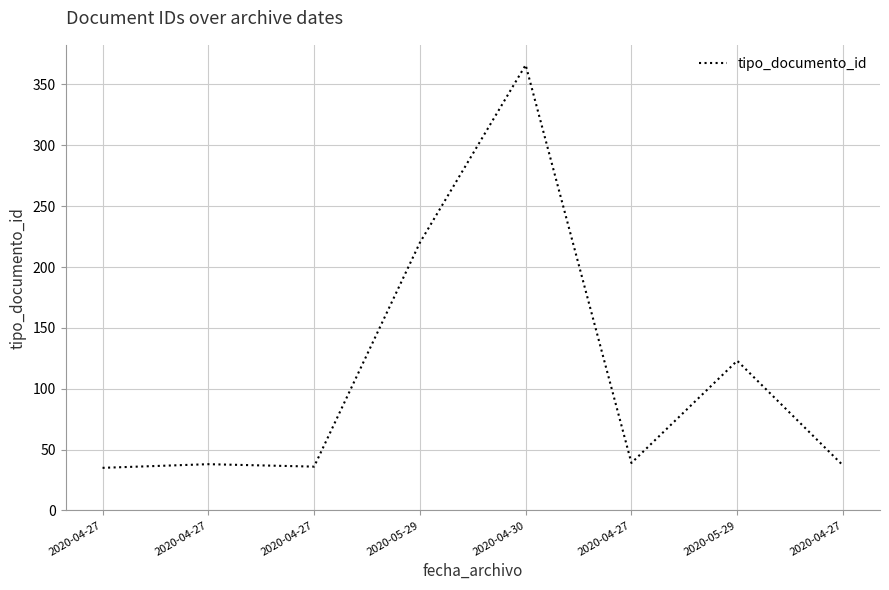

How many interior local peaks (higher than both neighbors) does the data have?

3